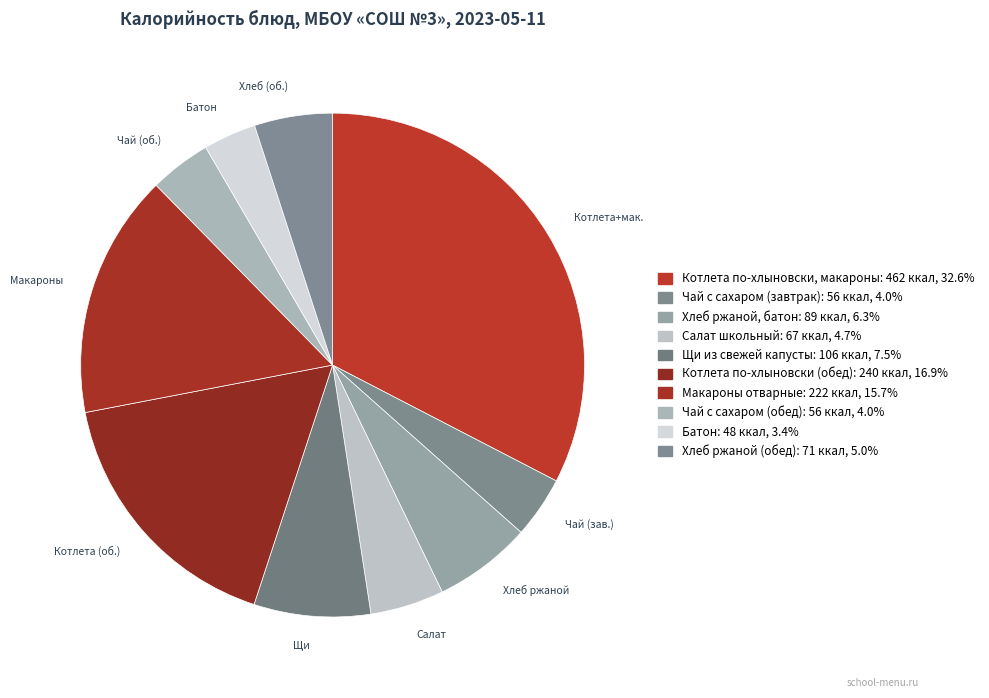

What percentage is the Салат школьный slice, to the nearest percent?

5%